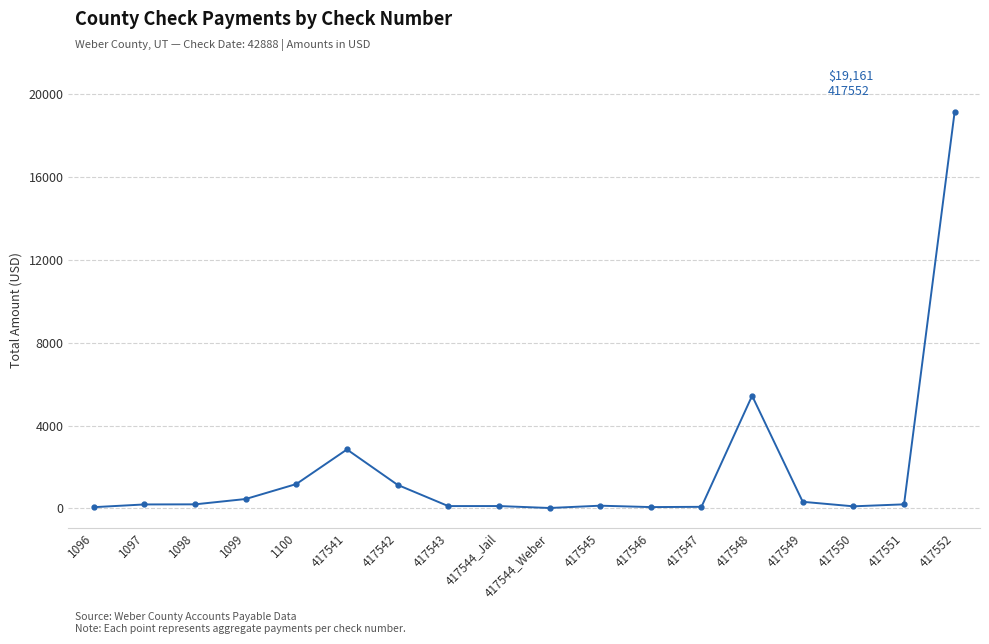

What is the ratio of the value at 417548 to the value at 1100?

4.6